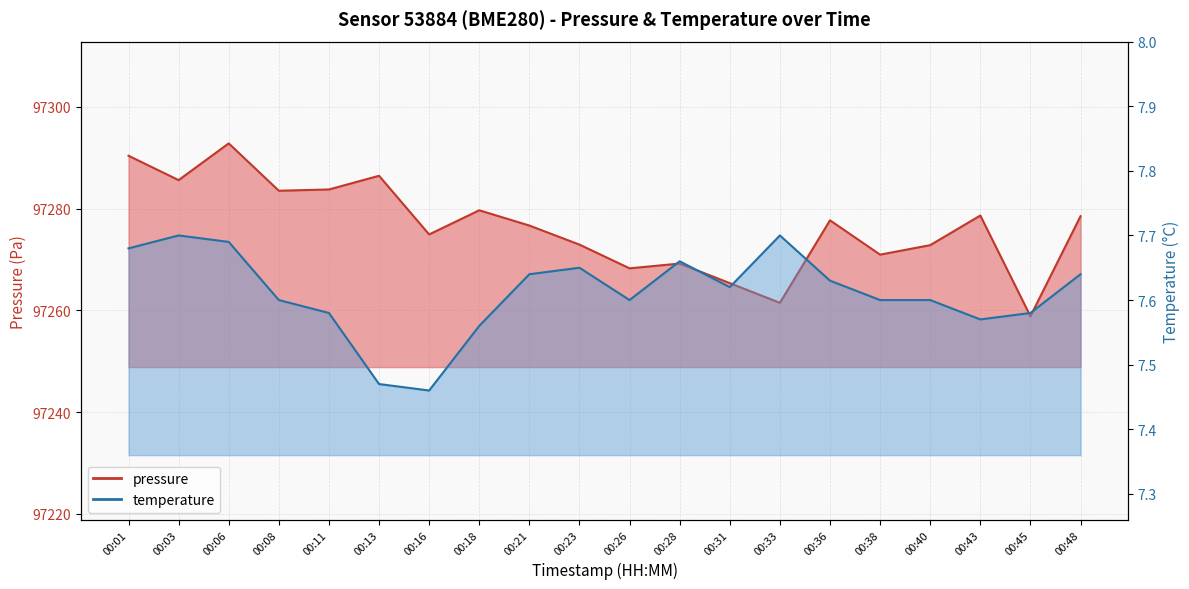

Which series has the largest range (max minus min)?

pressure